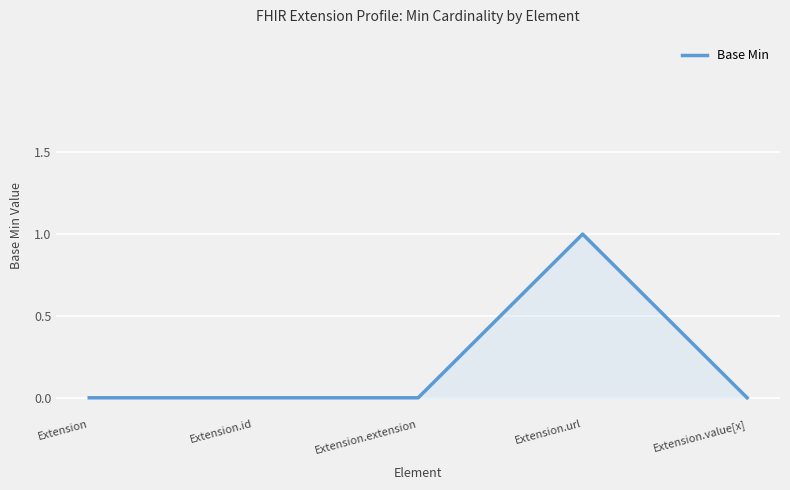

Reading left to right, transcribe all the data shown in this chart.

Extension=0	Extension.id=0	Extension.extension=0	Extension.url=1	Extension.value[x]=0